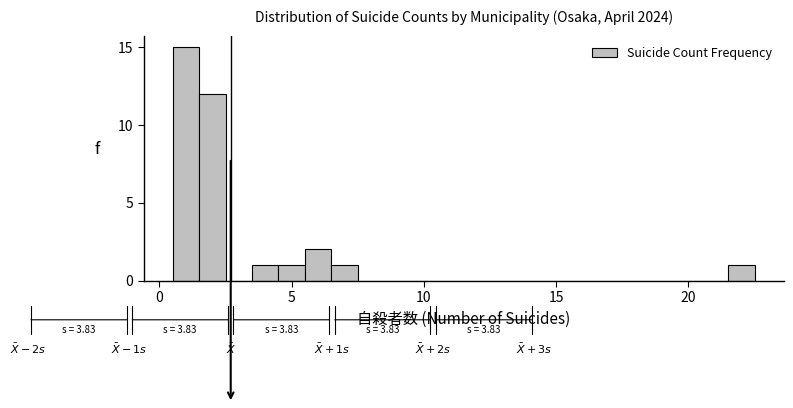

Read against the x-axis, roughly where is the centre of the tallest bar?

1.0